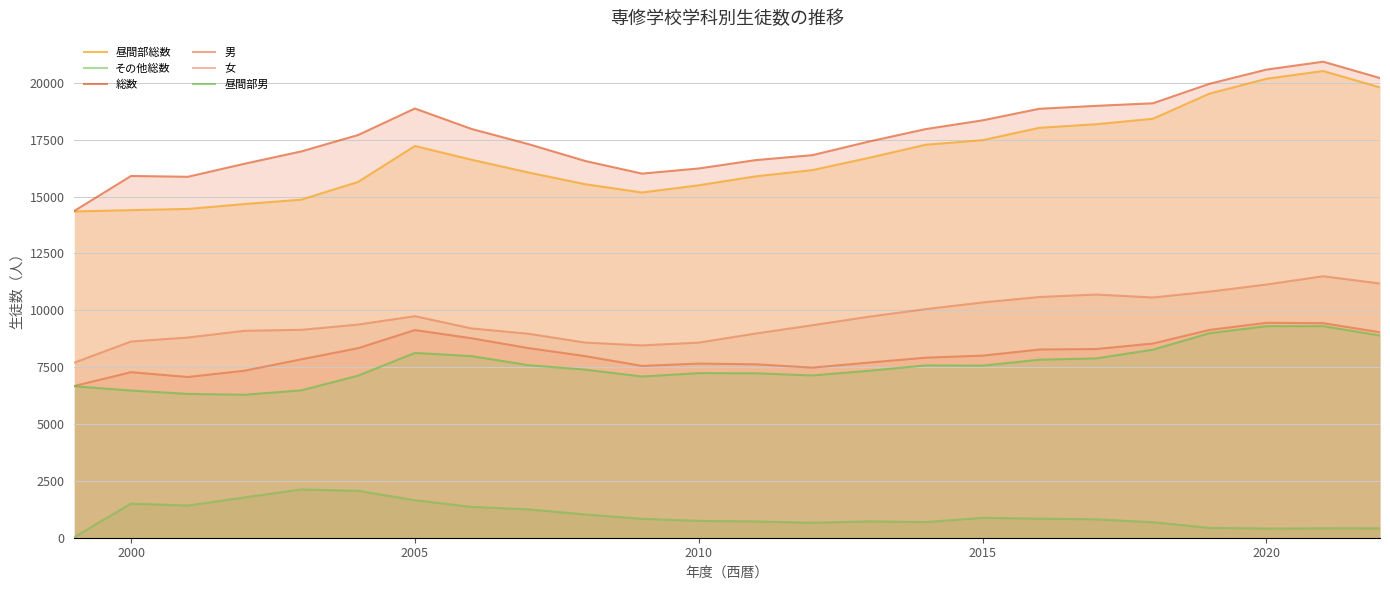

What is the value of the その他総数 point at the 20th from the left?

681